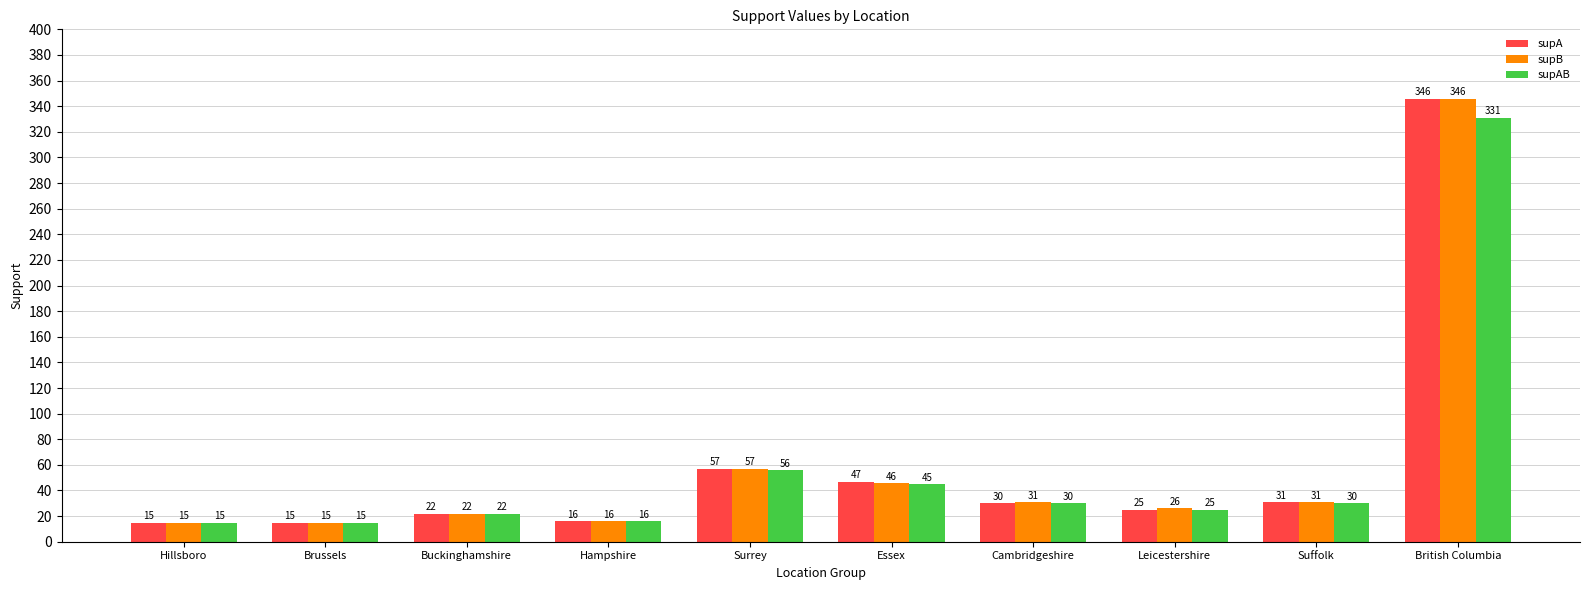

What is the sum of the supAB values at Hampshire and Hillsboro?

31